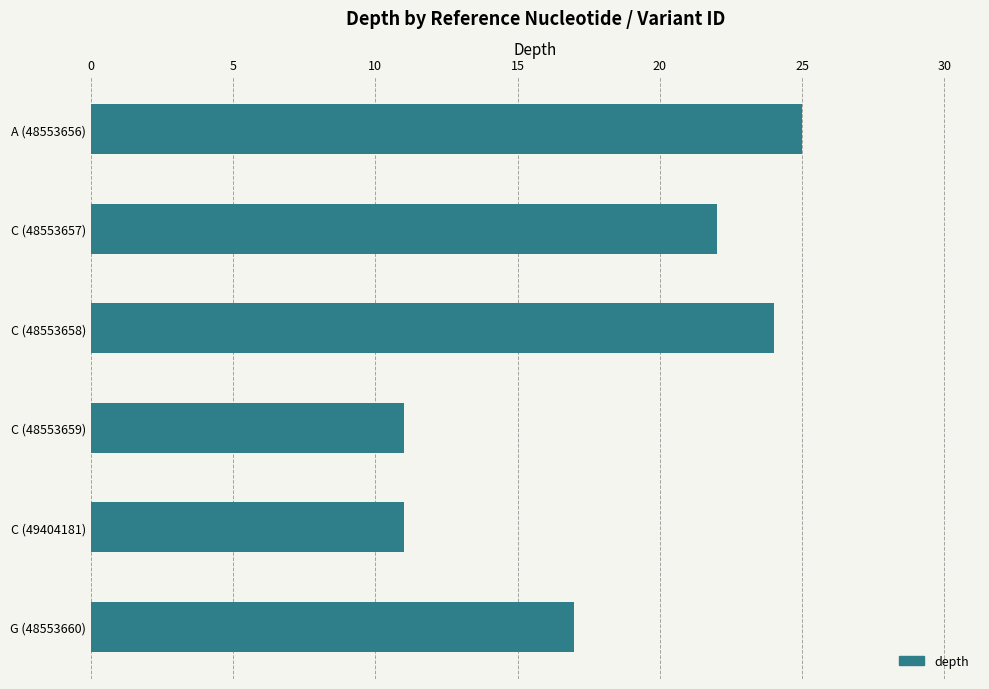

At which label is the value closest to 18?

G (48553660)